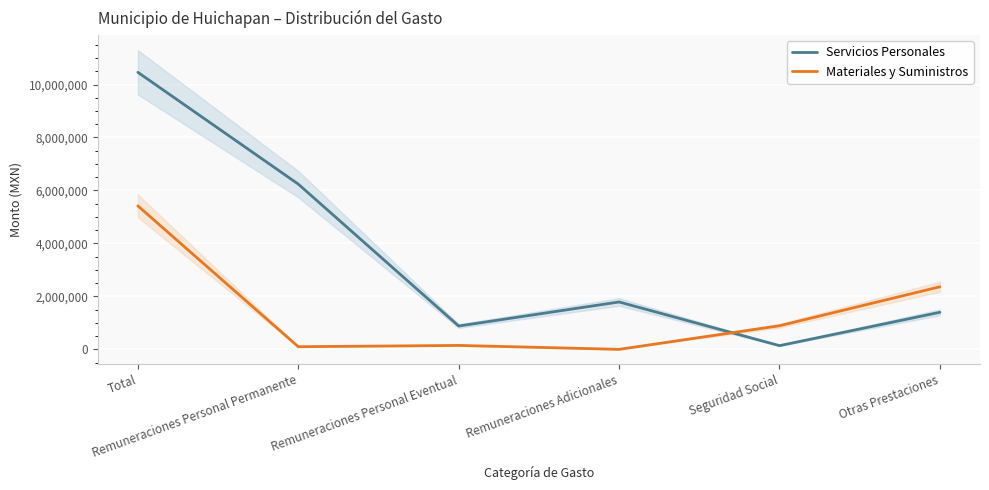

Which series ends up on top after the final intersection of Servicios Personales and Materiales y Suministros?

Materiales y Suministros